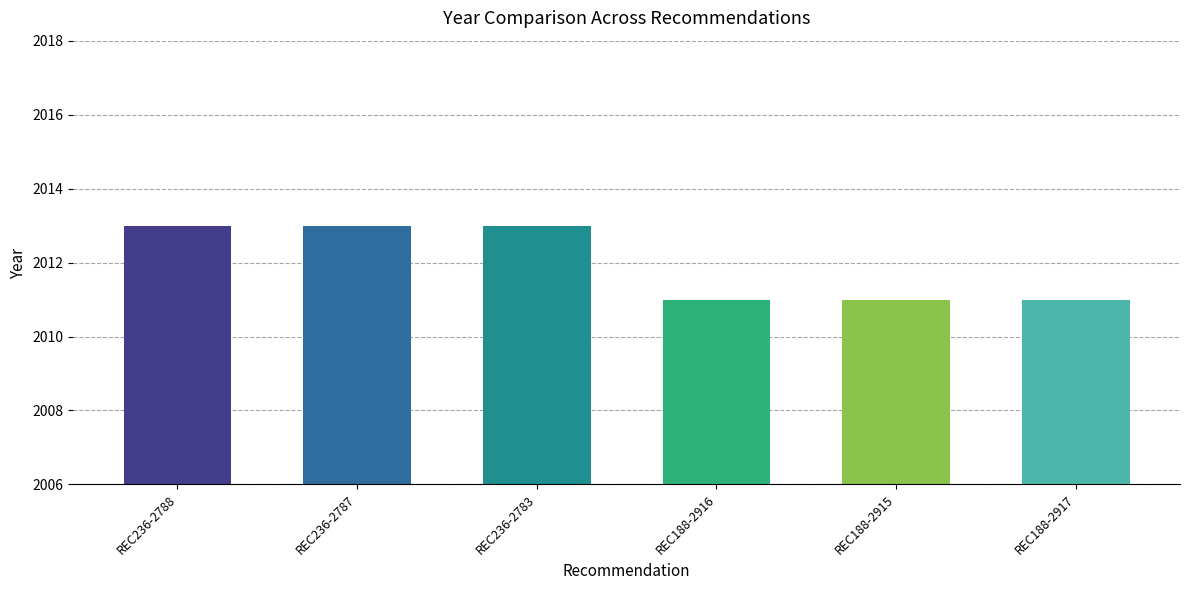

What is the smallest value displayed?

2011